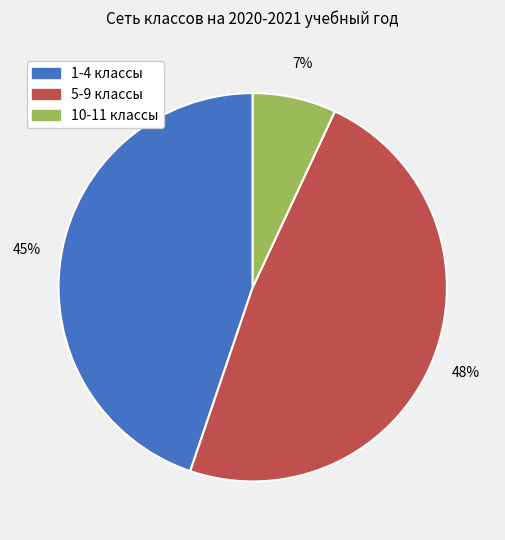

Is there any slice that represents more than half of the pie?

No